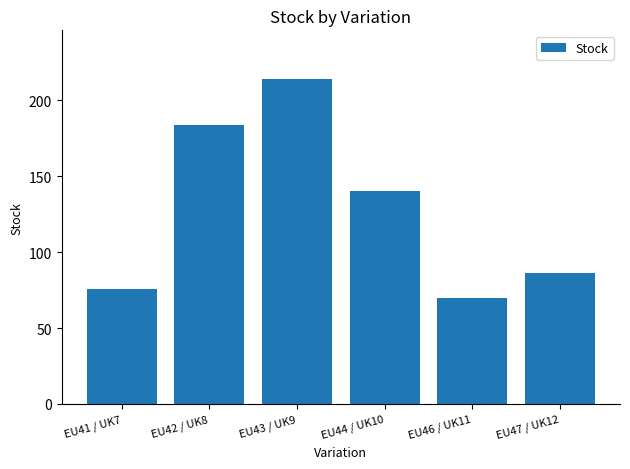

What is the label of the 3rd bar from the left?

EU43 / UK9